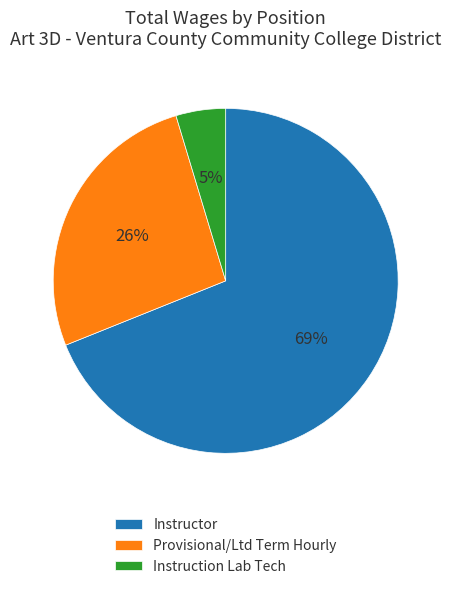

What is the smallest slice in the pie chart?

Instruction Lab Tech